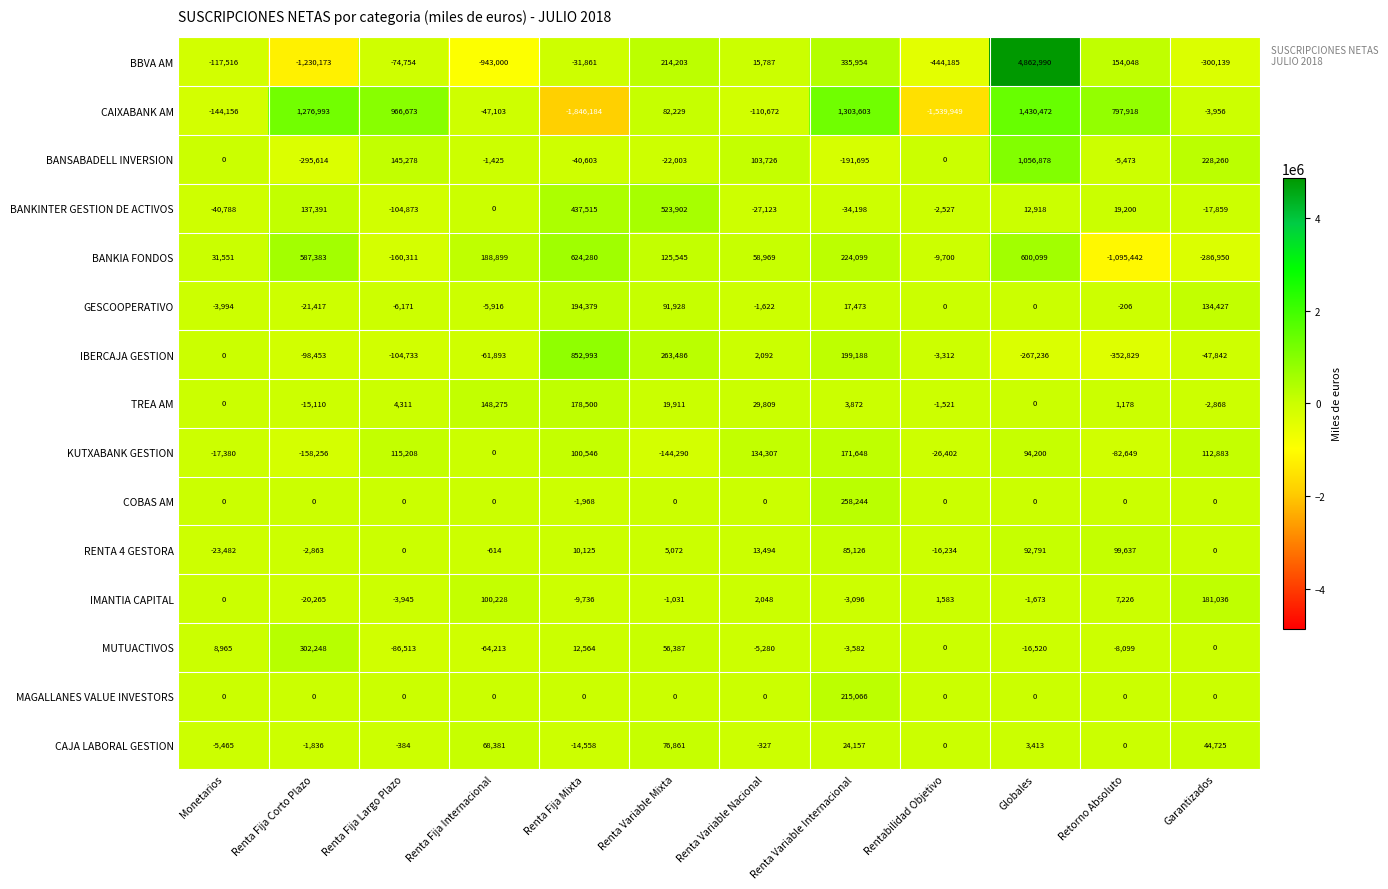

How many distinct data groups are displayed?

15